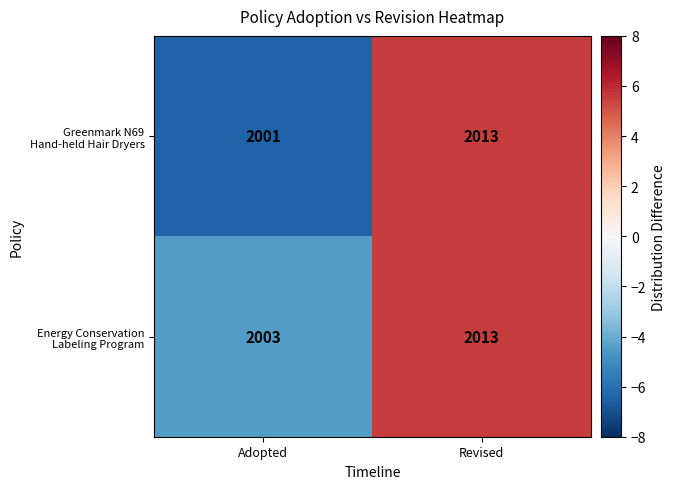

How many distinct data groups are displayed?

2